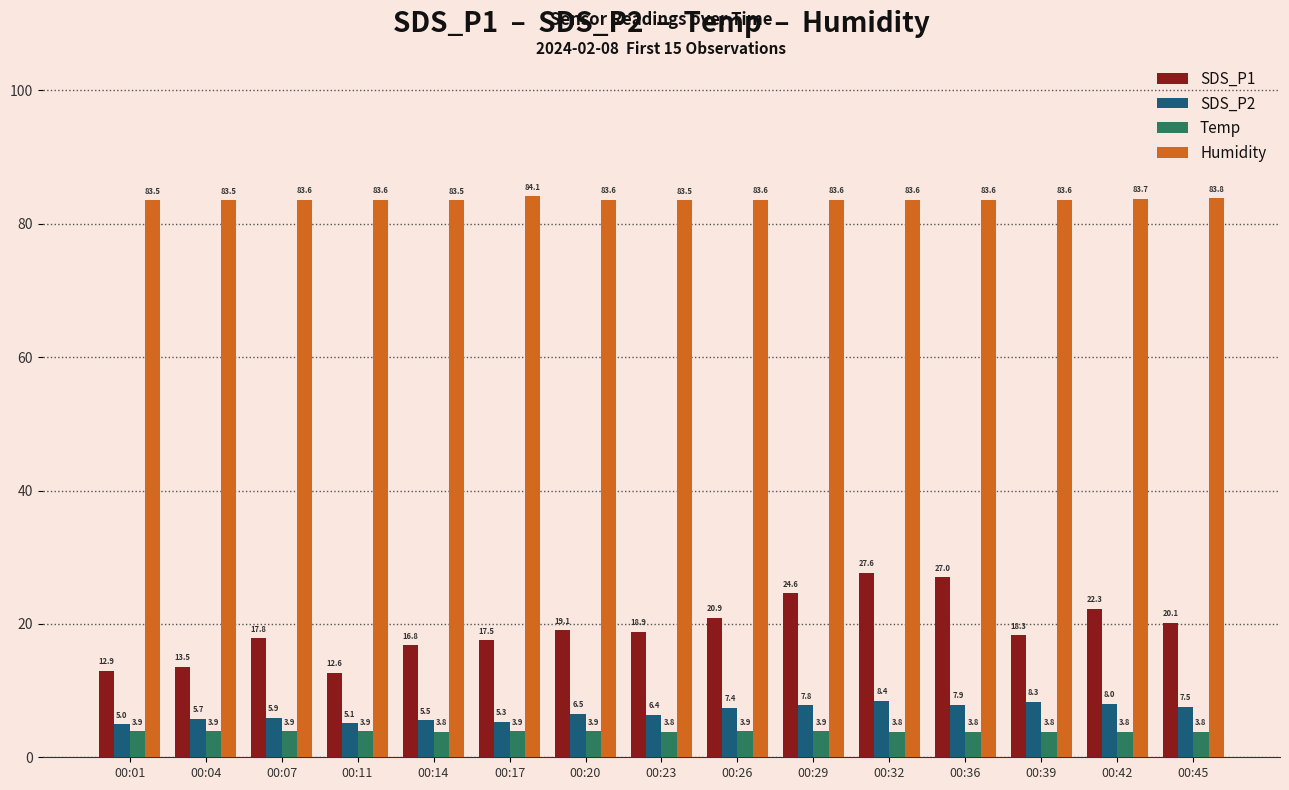

How many groups of bars are there?

15